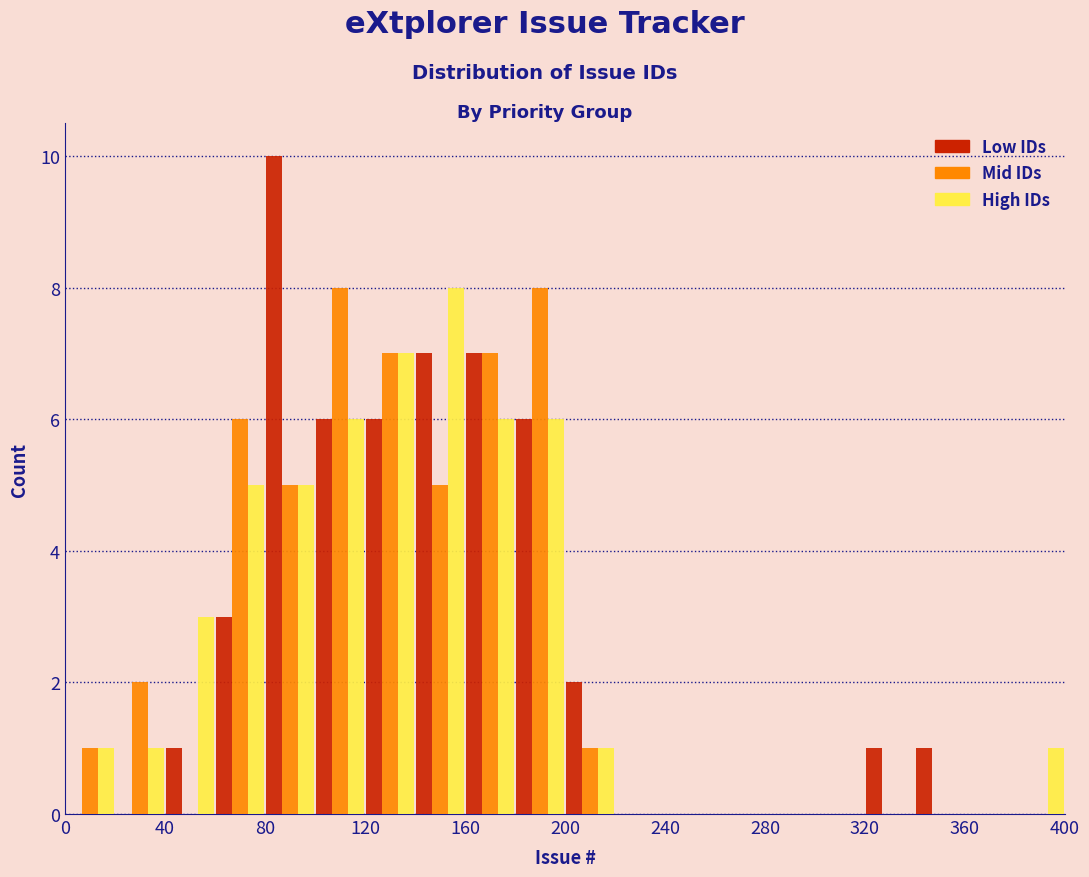

In the Low IDs series, which range on the x-axis has the tallest bar?

80 to 100